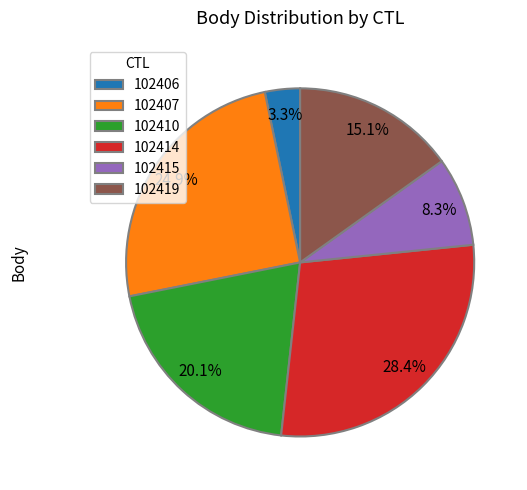

How many segments does this pie chart have?

6